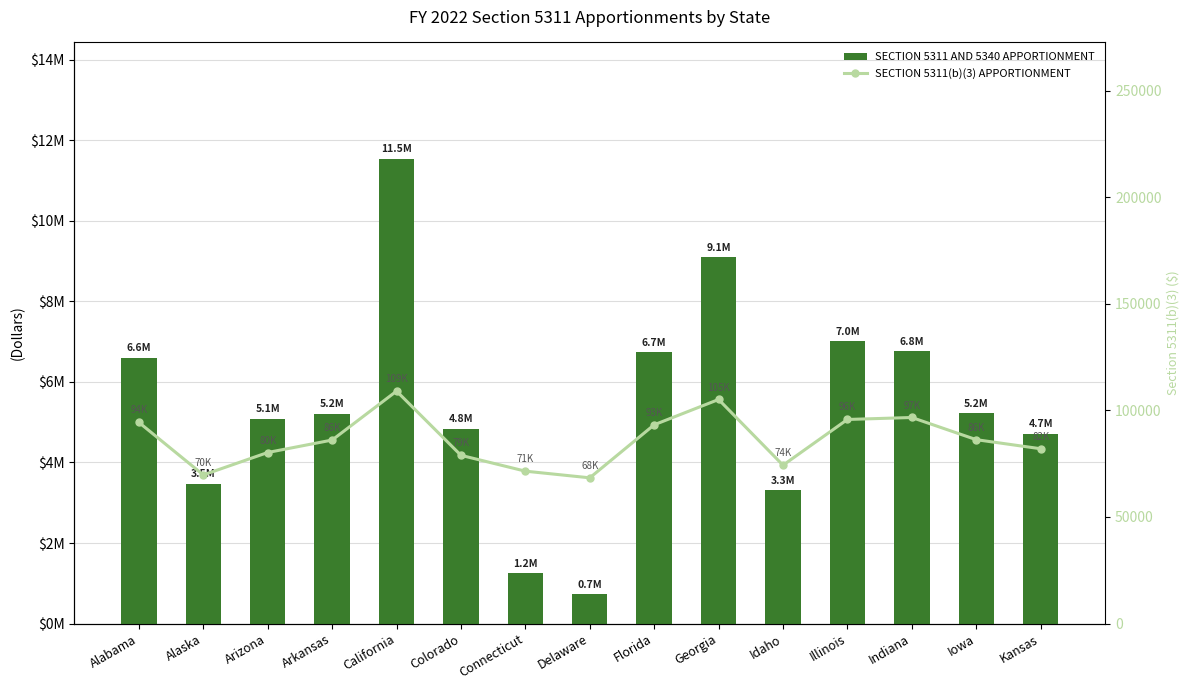

How many values in the SECTION 5311(b)(3) APPORTIONMENT series exceed 86085?

7